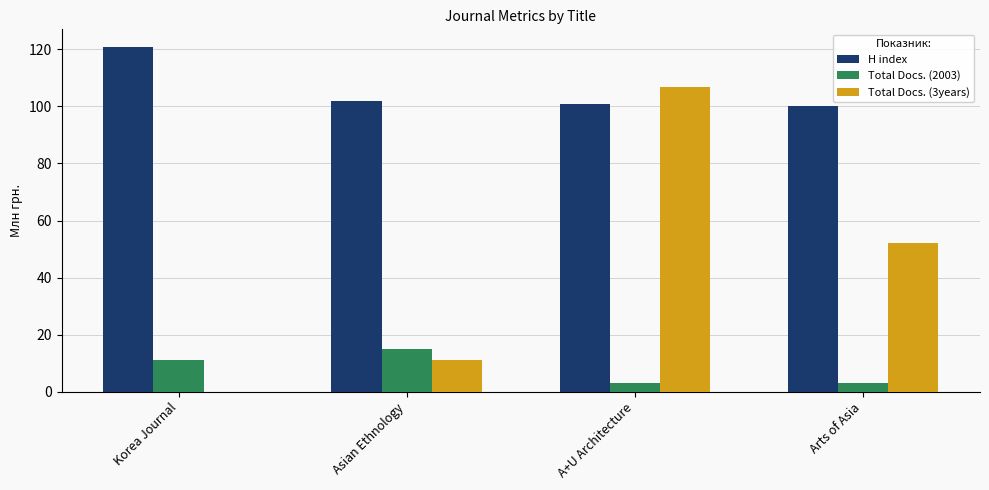

Between Korea Journal and A+U Architecture, which series saw the biggest shift?

Total Docs. (3years)